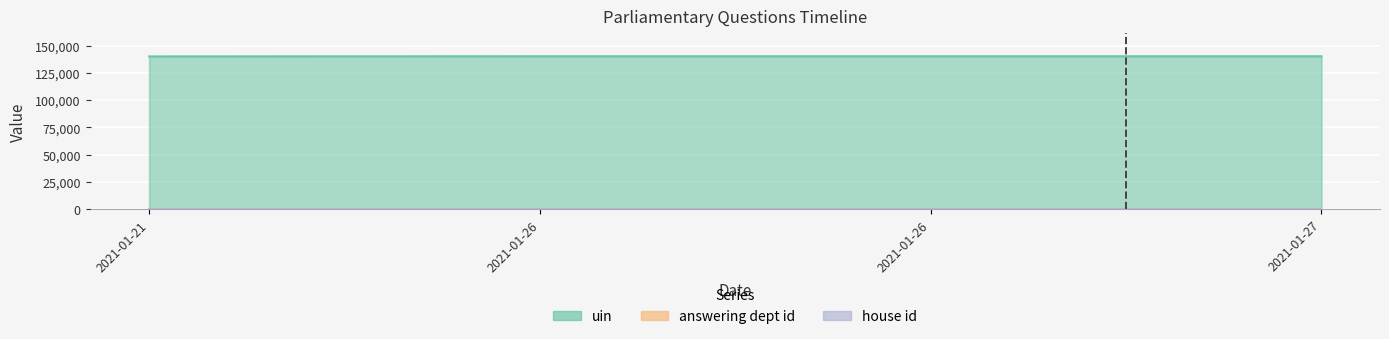

Which has a higher value, 2021-01-26 or 2021-01-21?

2021-01-26